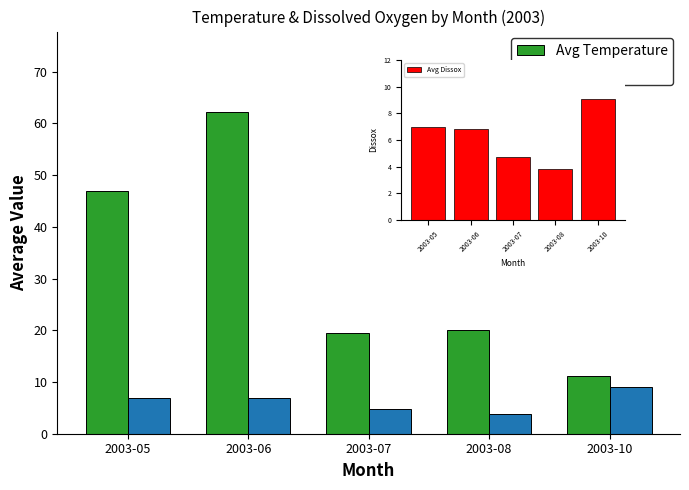

Which category has the lowest value across all series?

2003-08